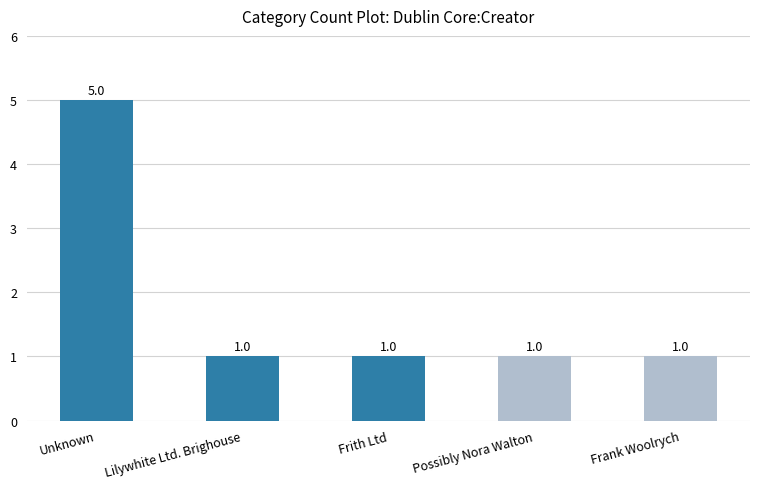

The value at Unknown is 7. True or false?

False